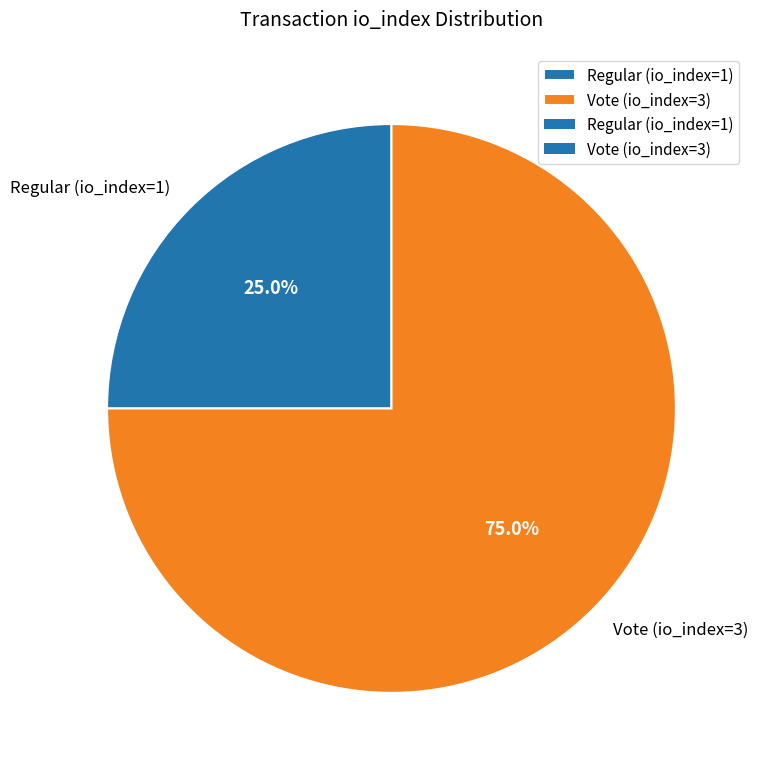

How many segments does this pie chart have?

2